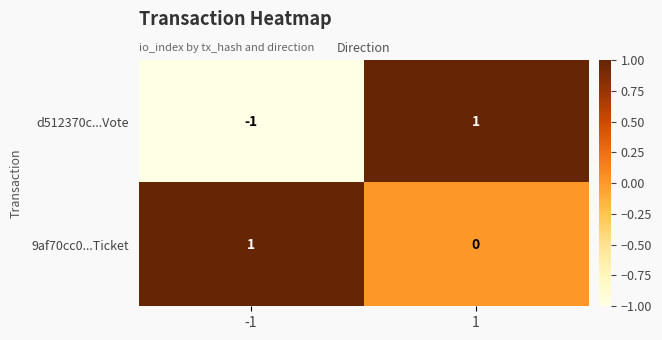

Rank the series by their average value, from highest to lowest.

9af70cc0...Ticket, d512370c...Vote